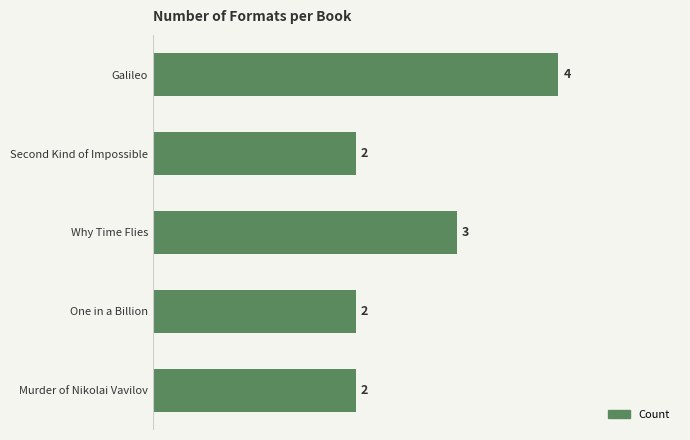

What is the sum of all values?

13